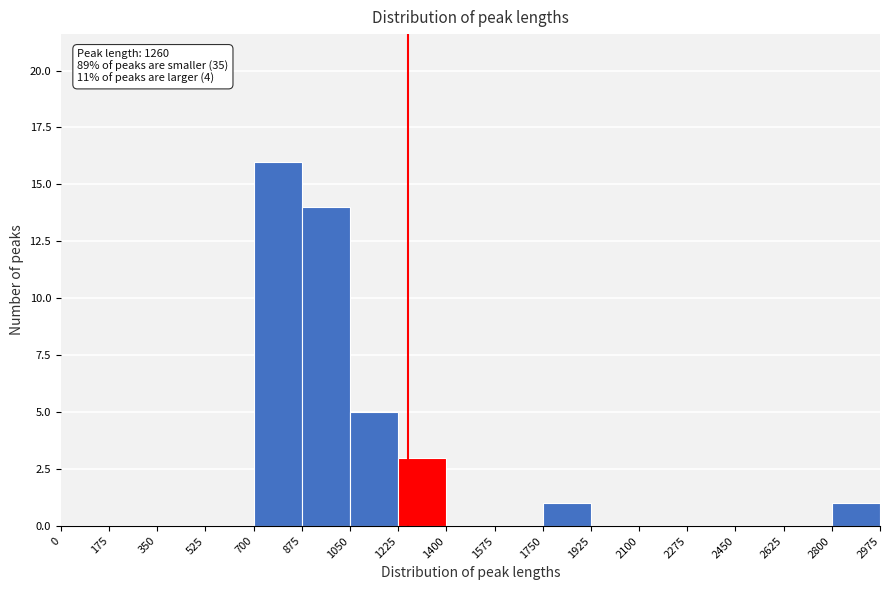

Which range on the x-axis has the tallest bar?

700 to 875